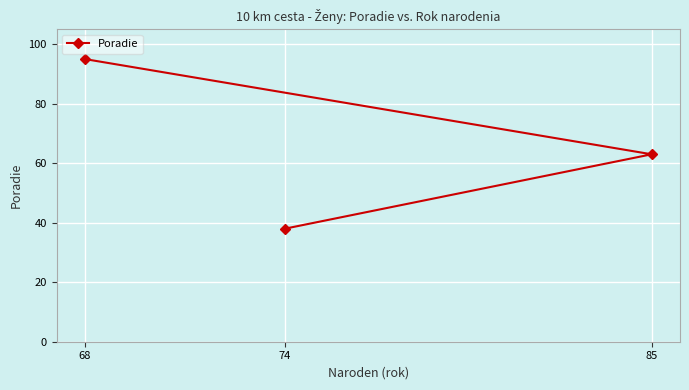

At which label does the data first exceed 63?

68